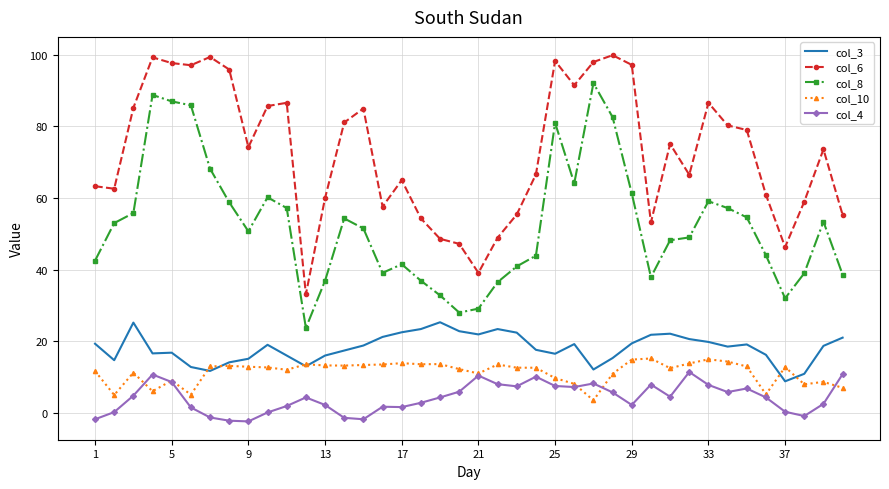

What is the greatest value displayed?

99.9